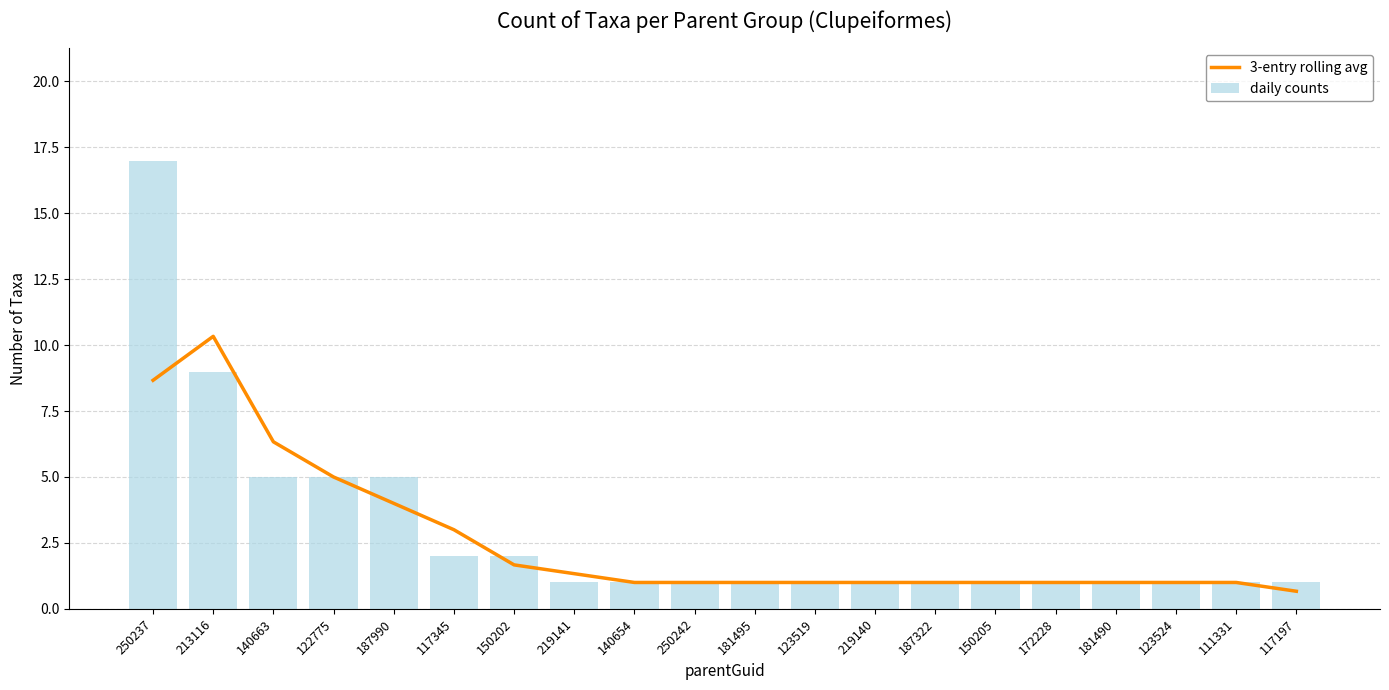

Reading left to right, transcribe all the data shown in this chart.

3-entry rolling avg: 250237=8.7	213116=10.3	140663=6.3	122775=5.0	187990=4.0	117345=3.0	150202=1.7	219141=1.3	140654=1.0	250242=1.0	181495=1.0	123519=1.0	219140=1.0	187322=1.0	150205=1.0	172228=1.0	181490=1.0	123524=1.0	111331=1.0	117197=0.7
daily counts: 250237=17.0	213116=9.0	140663=5.0	122775=5.0	187990=5.0	117345=2.0	150202=2.0	219141=1.0	140654=1.0	250242=1.0	181495=1.0	123519=1.0	219140=1.0	187322=1.0	150205=1.0	172228=1.0	181490=1.0	123524=1.0	111331=1.0	117197=1.0